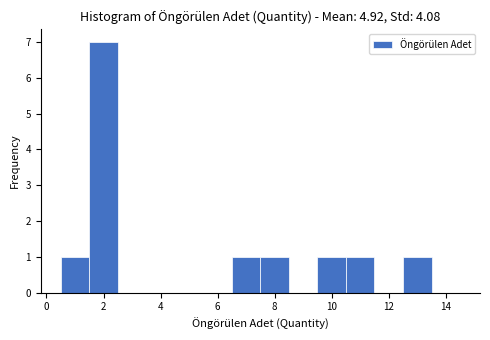

How tall is the bar that spans 6.5 to 7.5 on the x-axis? Neither the bar edges nor the heights are printed on the chart, so give them approximately, as read against the axes.

1